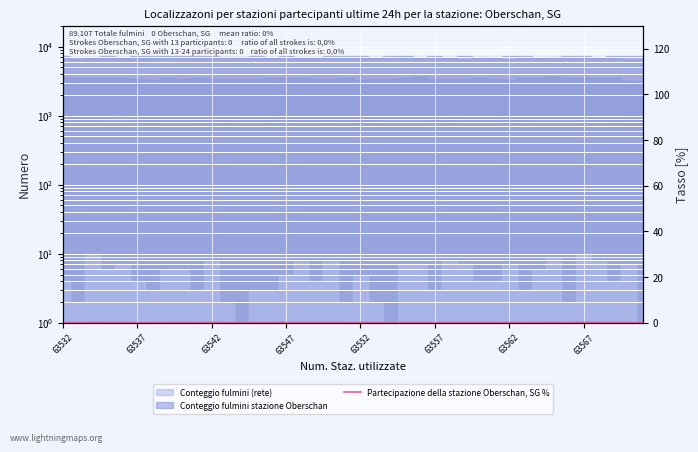

Reading left to right, transcribe all the data shown in this chart.

0.1	0.0	0.1	0.1	0.1	0.1	0.0	0.1	0.1	0.0	0.1	0.0	0.0	0.0	0.0	0.1	0.1	0.1	0.1	0.0	0.1	0.0	0.0	0.1	0.1	0.0	0.1	0.1	0.1	0.1	0.1	0.0	0.1	0.1	0.0	0.1	0.1	0.1	0.1	0.0